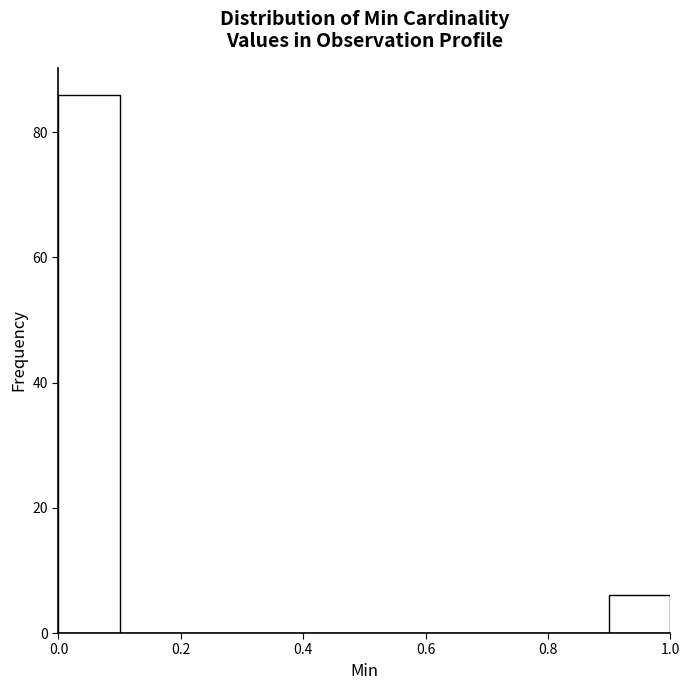

What is the height of the bar covering 0.9 to 1.0 on the x-axis? The values are not printed on the chart, so give them approximately, as read against the axis.

6